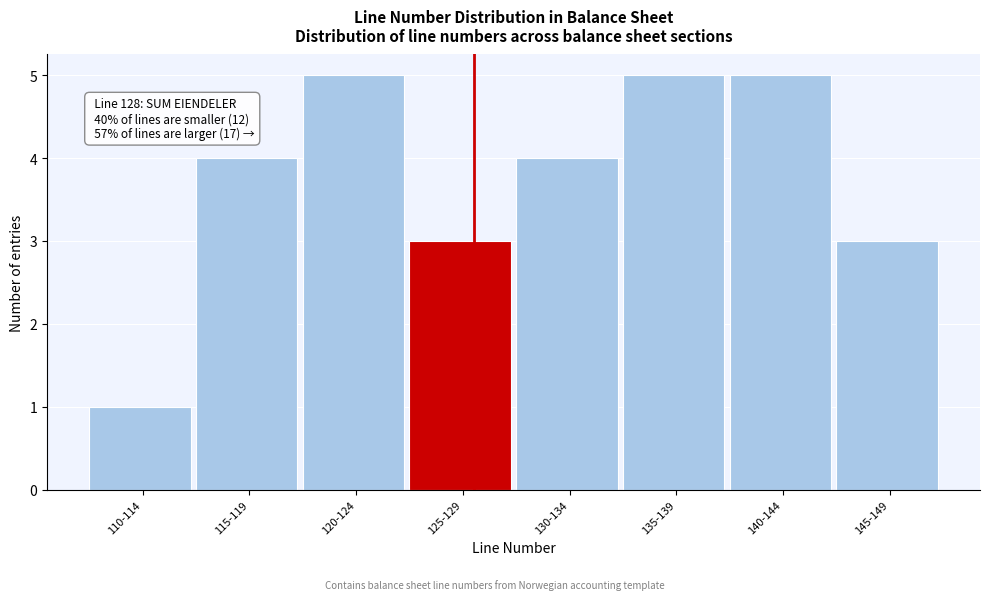

Reading left to right, extract all data points from this chart.

1	4	5	3	4	5	5	3